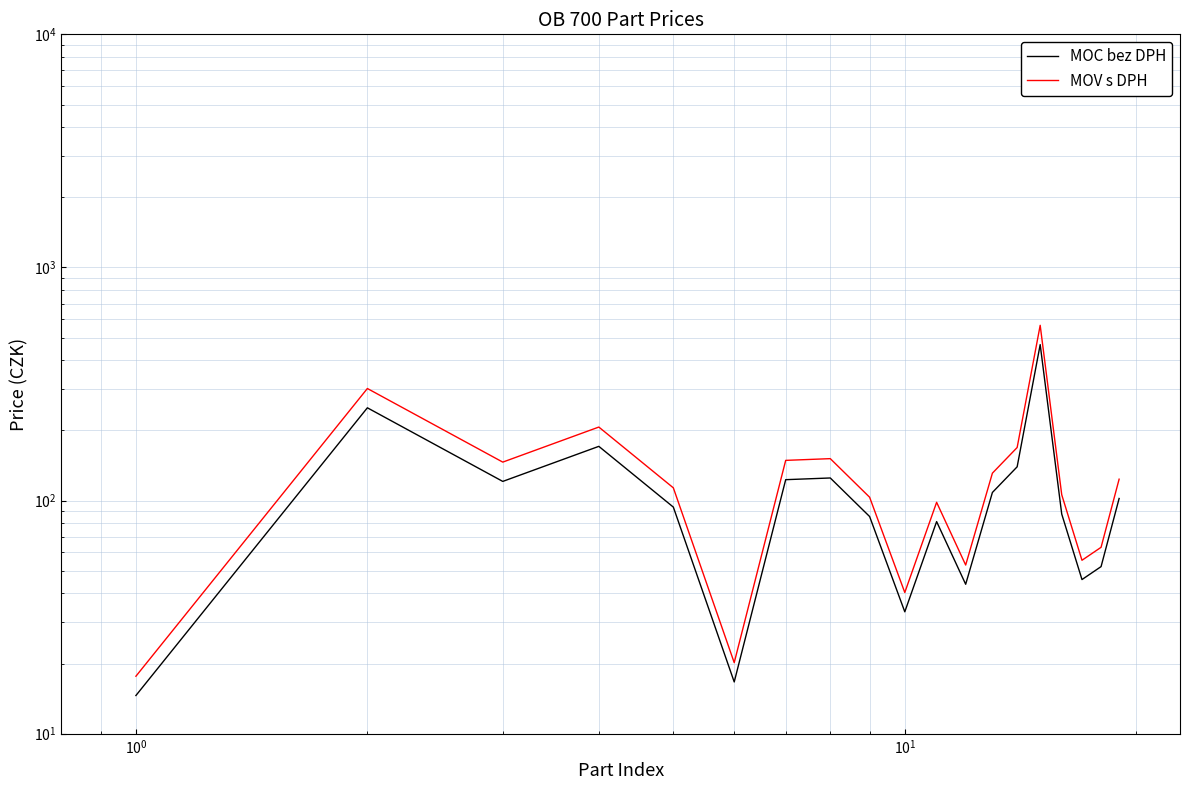

In MOC bez DPH, how many points are higher than both neighbors (excluding endpoints)?

5